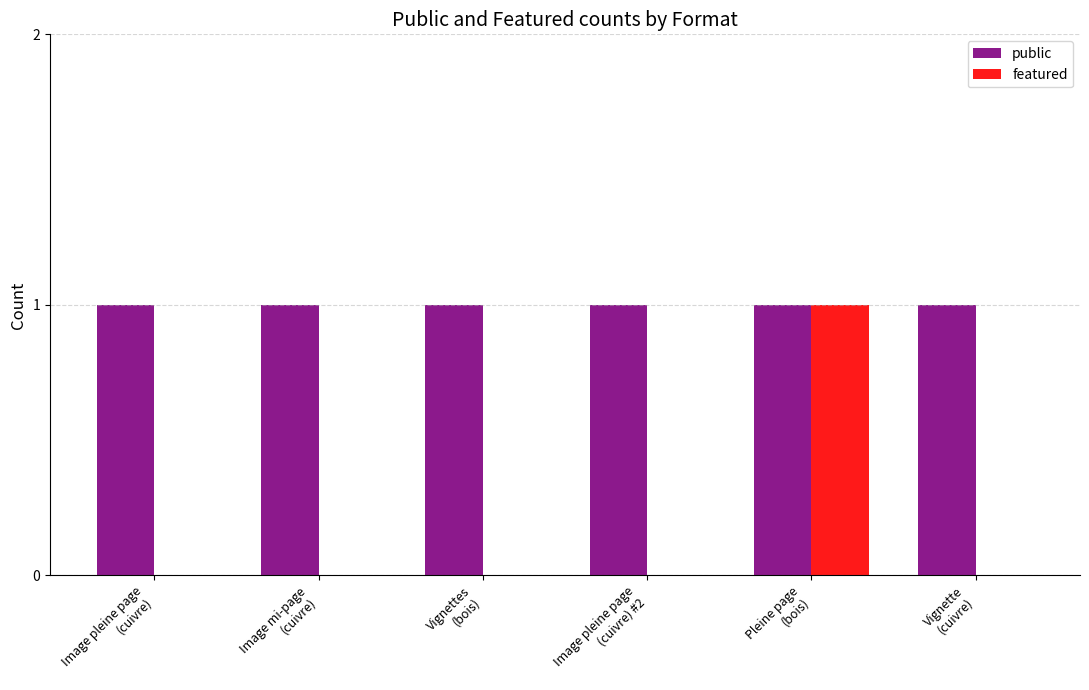

Which series has the largest total across all categories?

public